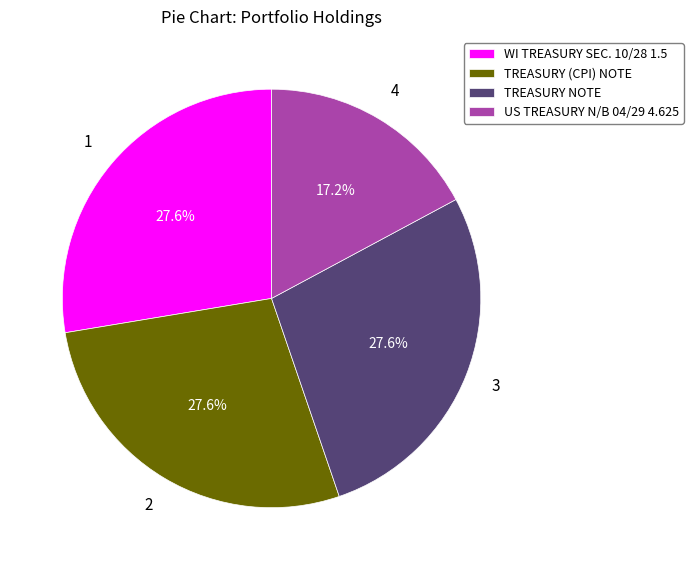

True or false: US TREASURY N/B 04/29 4.625 accounts for 30% of the total.

False